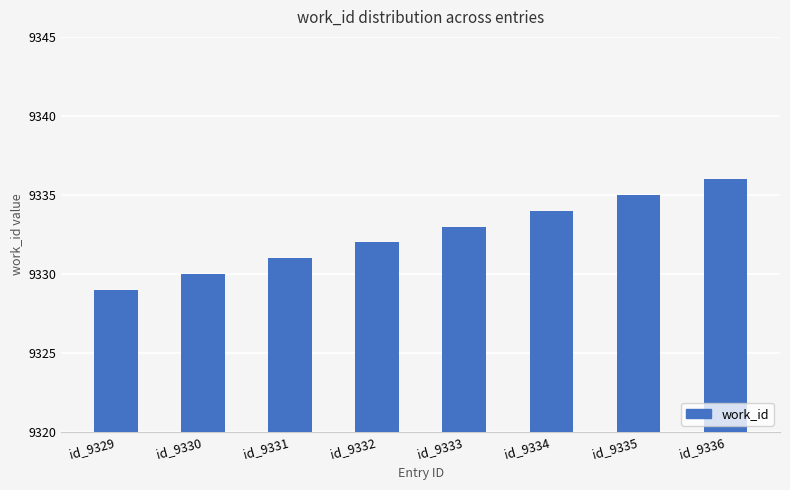

What is the maximum value shown in the chart?

9336